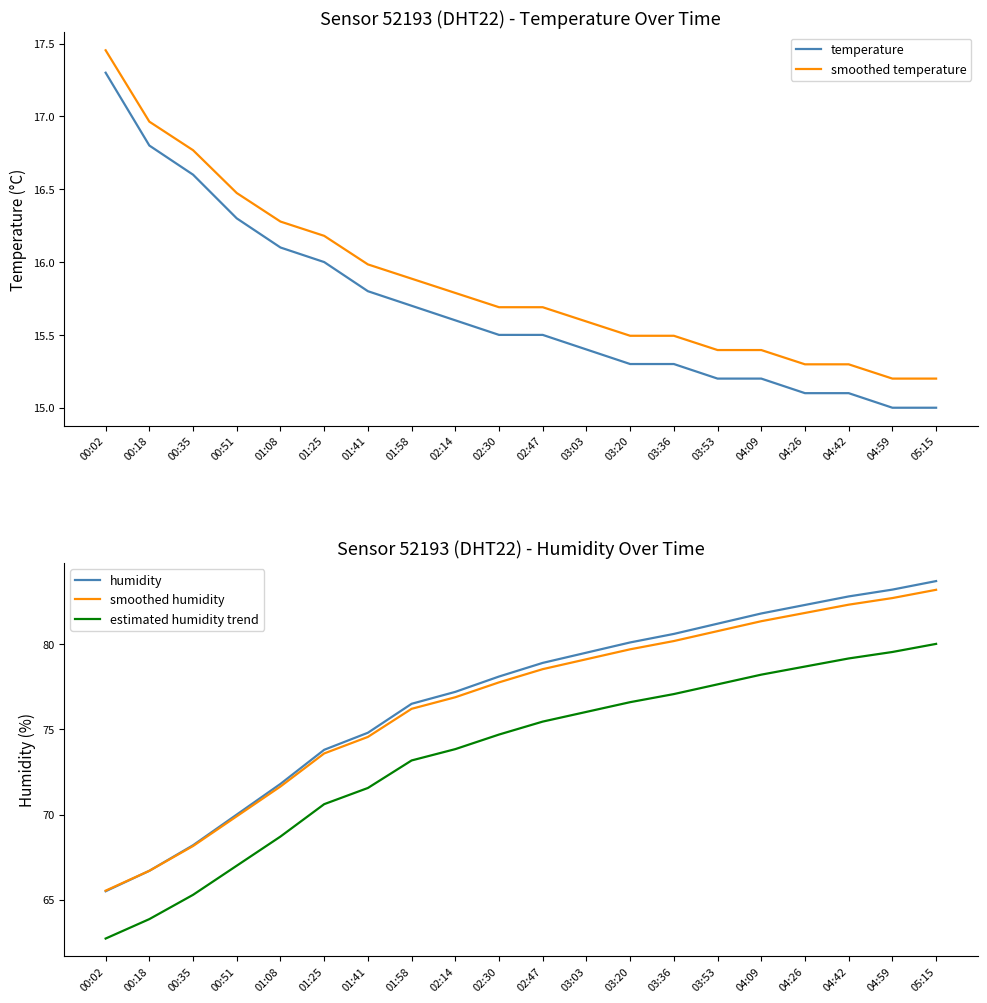

At which label does smoothed humidity reach its minimum?

00:02